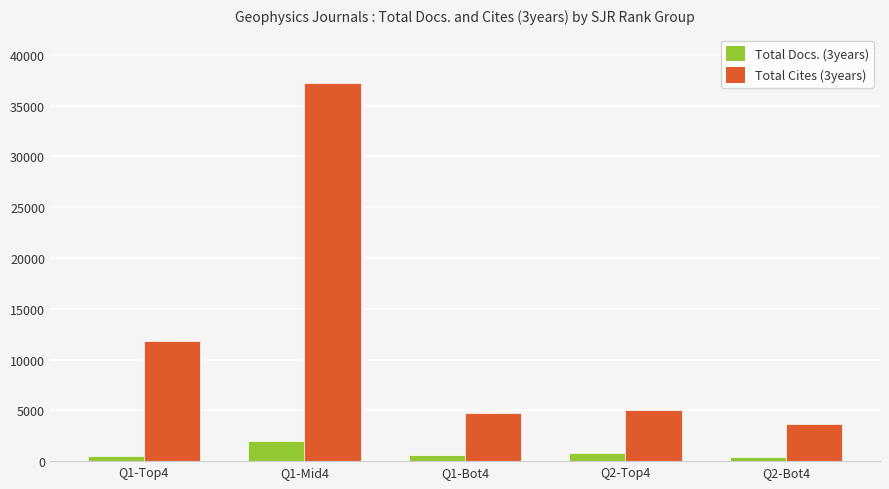

How many groups of bars are there?

5